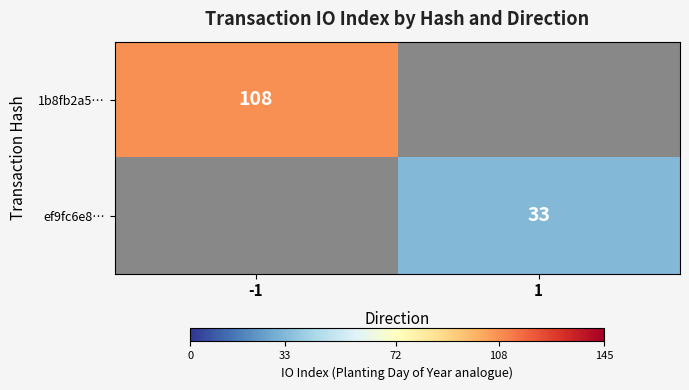

The ef9fc6e8… series shows 33 at 1. True or false?

True